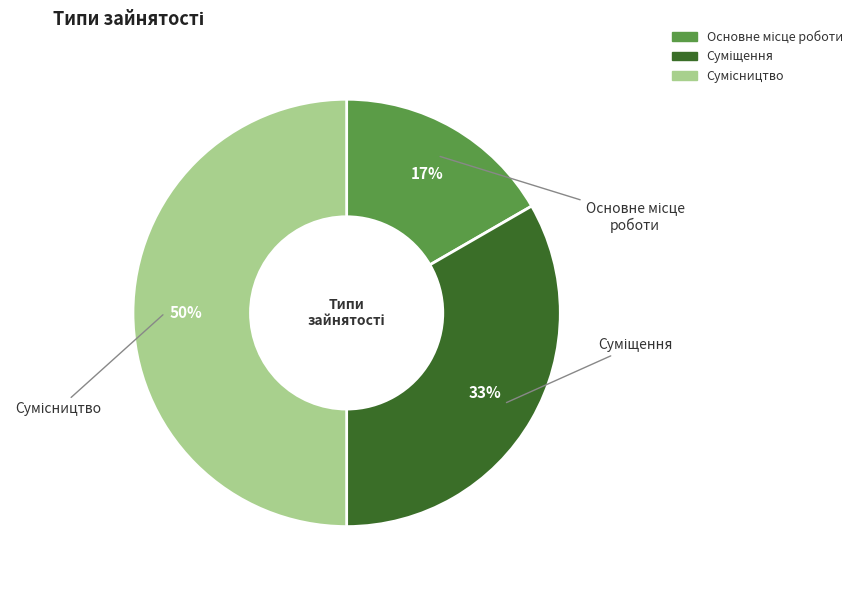

How many segments does this pie chart have?

3